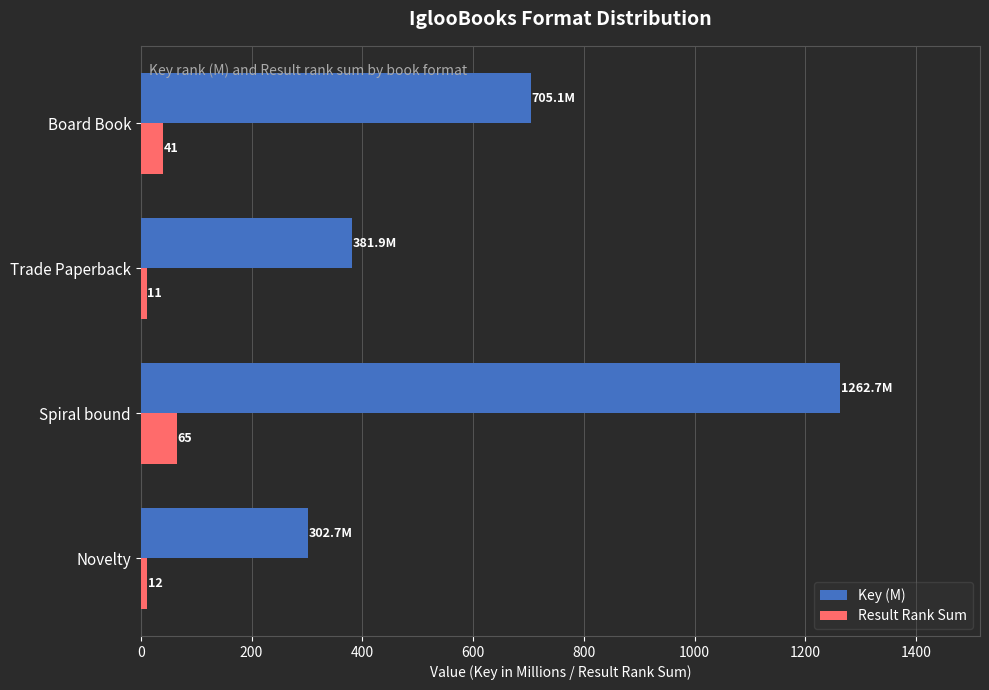

Which series has the widest spread of values?

Key (M)